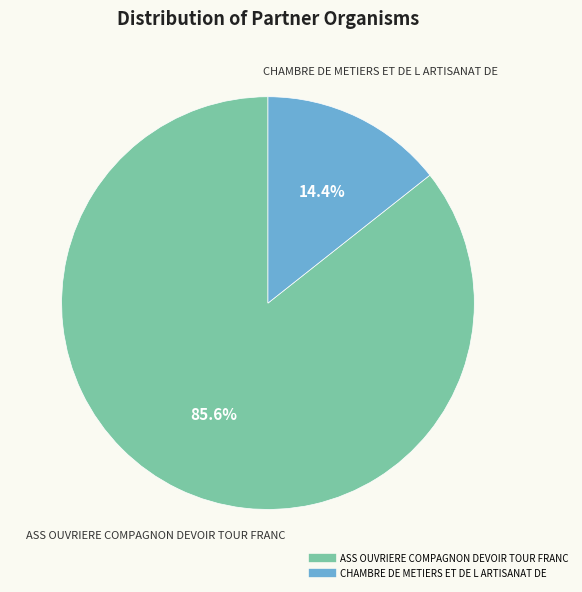

Between CHAMBRE DE METIERS ET DE L ARTISANAT DE and ASS OUVRIERE COMPAGNON DEVOIR TOUR FRANC, which is larger?

ASS OUVRIERE COMPAGNON DEVOIR TOUR FRANC